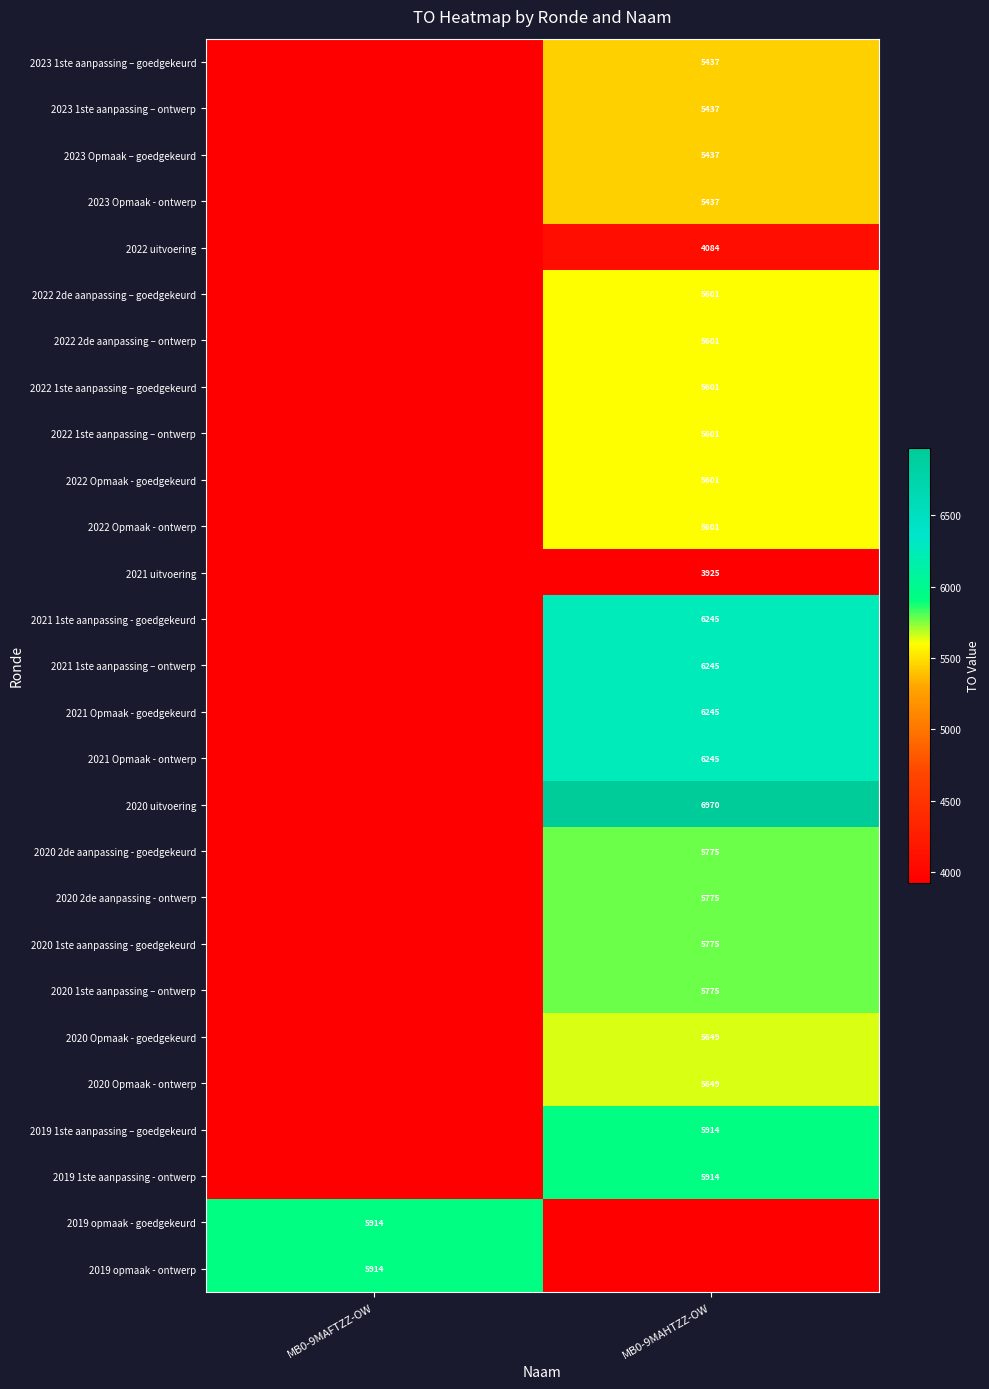

The 2022 1ste aanpassing – goedgekeurd series shows 7394 at MB0-9MAHTZZ-OW. True or false?

False